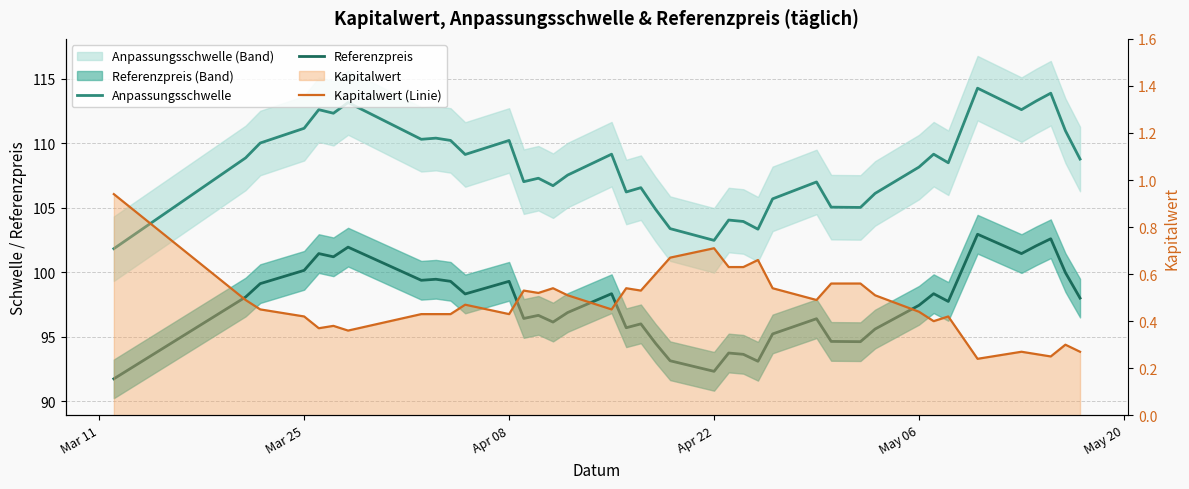

What is the label of the 6th point from the left?

May 20